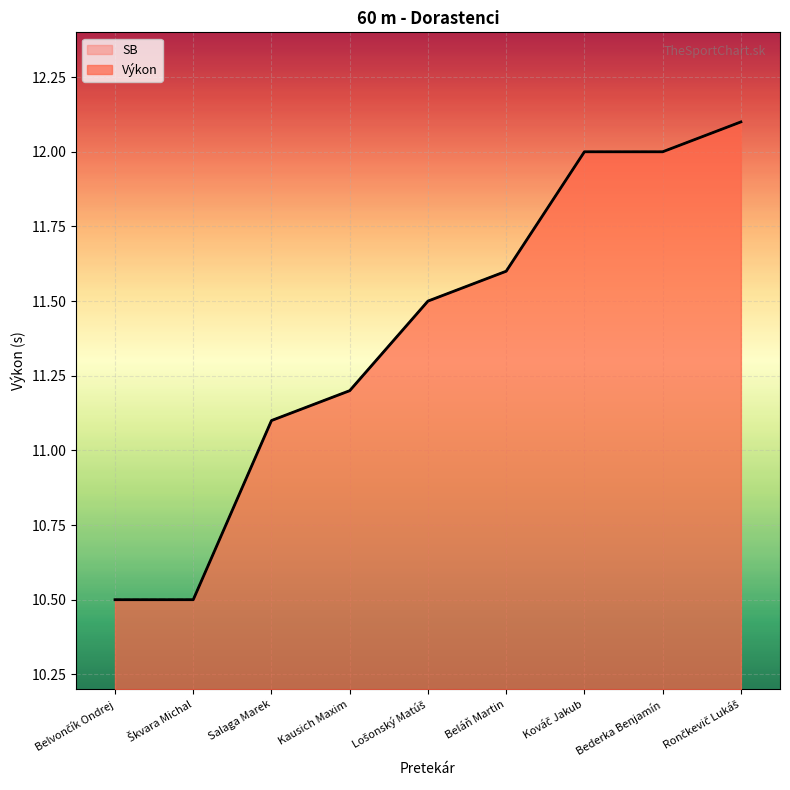

What is the value of the Výkon point at the 3rd from the left?

11.1